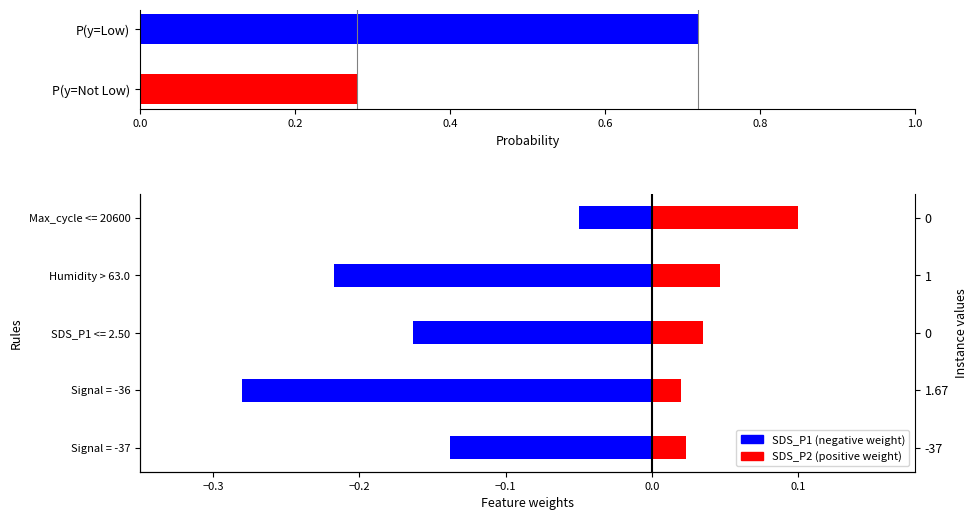

Which has a higher value, Humidity > 63.0 or Max_cycle <= 20600?

Max_cycle <= 20600